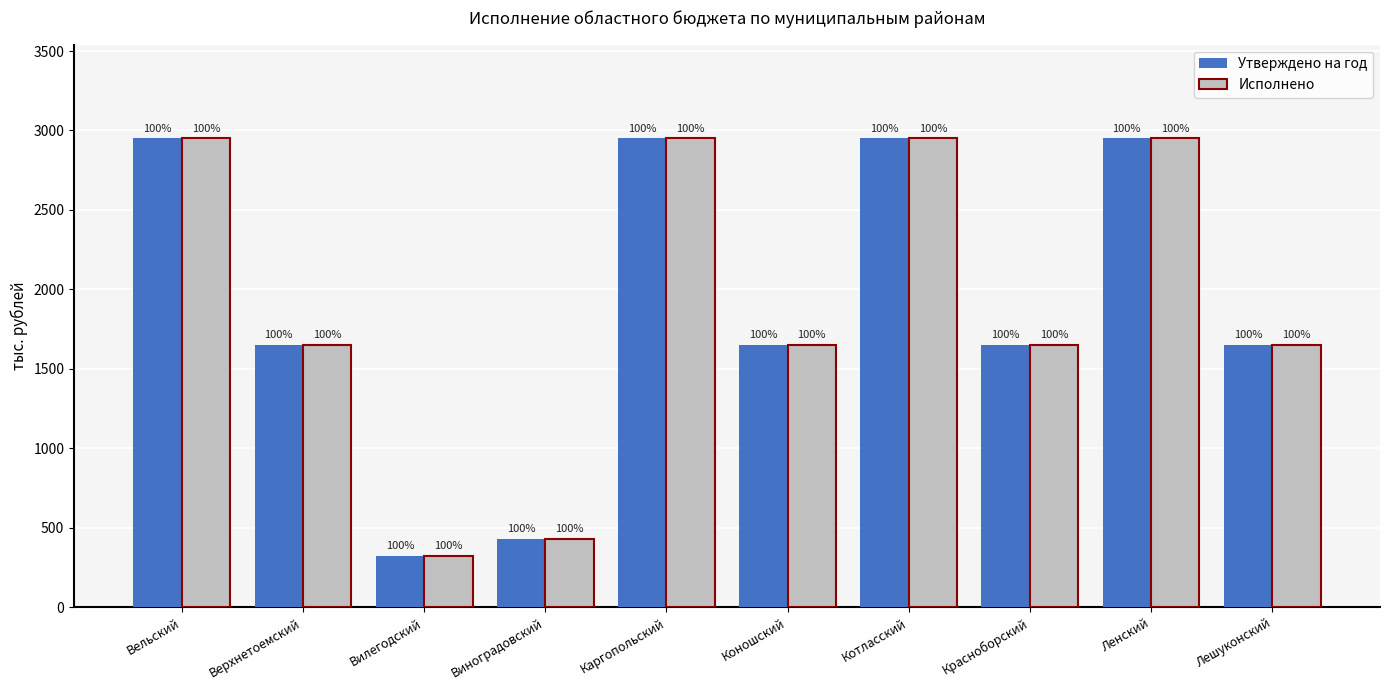

What is the label of the 9th bar from the left?

Ленский